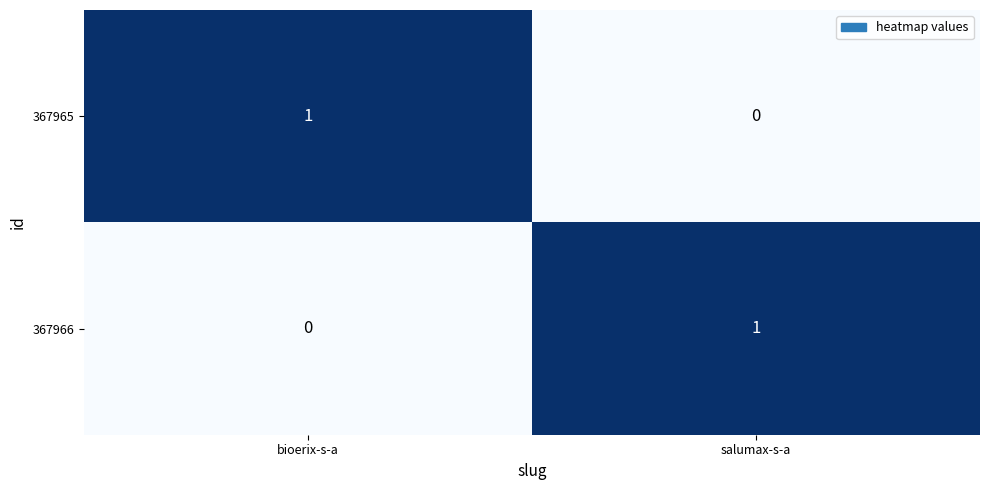

The 367966 series shows 1 at bioerix-s-a. True or false?

False